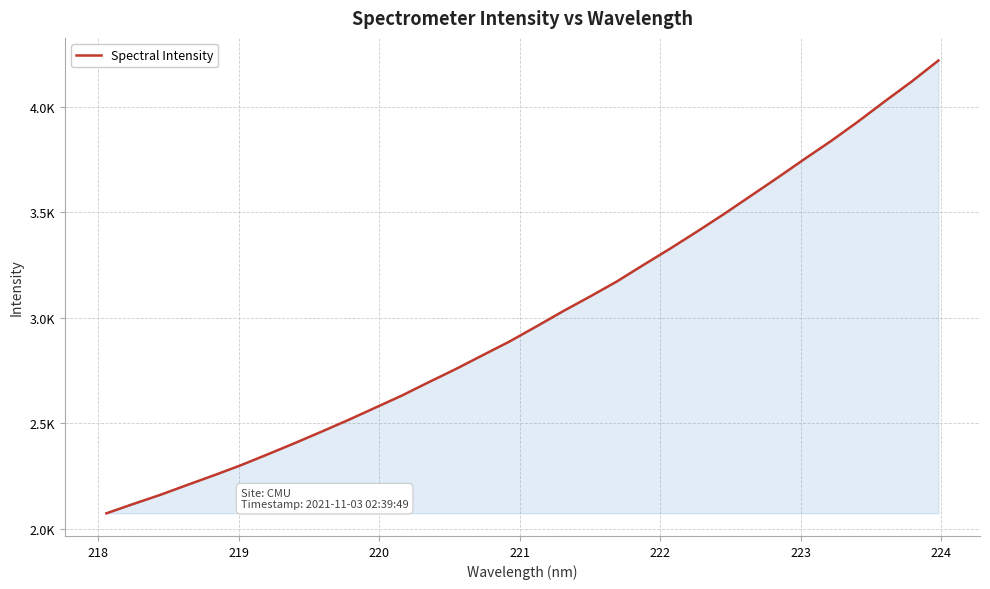

What is the difference between the maximum and second lowest values?

2101.1